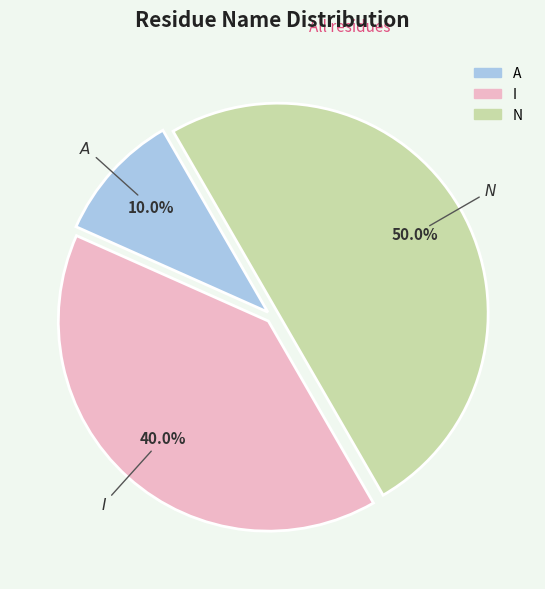

To the nearest percent, what is the difference between the largest and smallest slice percentages?

40%